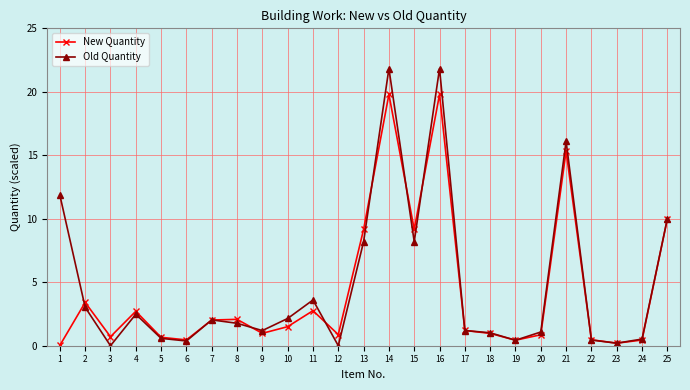

What is the difference between the New Quantity values at 7 and 22?

1.6